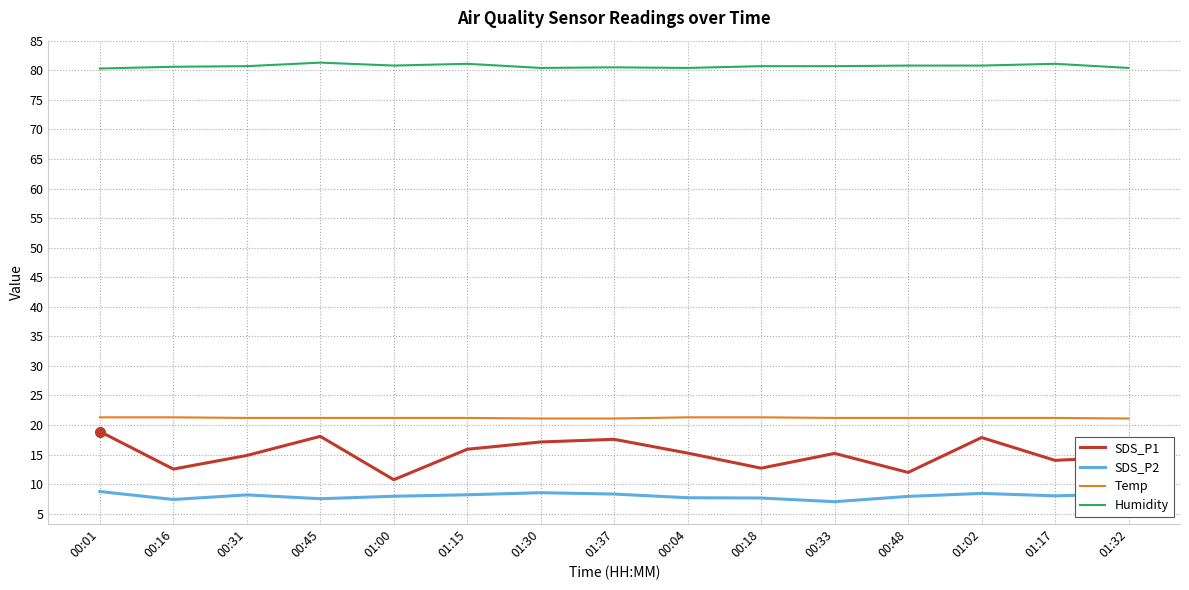

At 00:33, list the series in order from largest to smallest.

Humidity, Temp, SDS_P1, SDS_P2